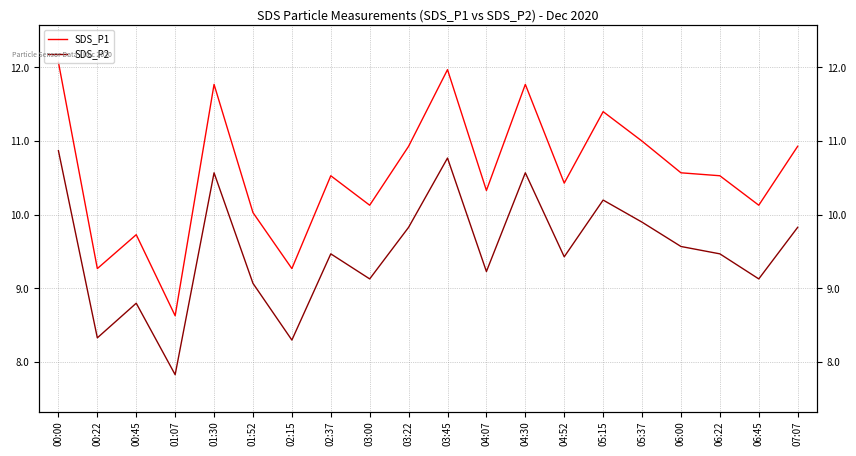

What is the spread (max minus min) of values at 03:45?

1.2